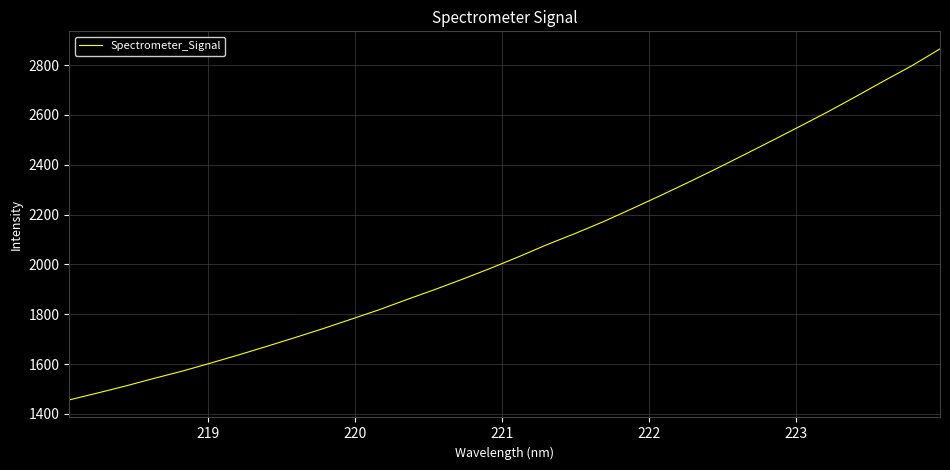

What is the maximum value shown in the chart?

2865.4